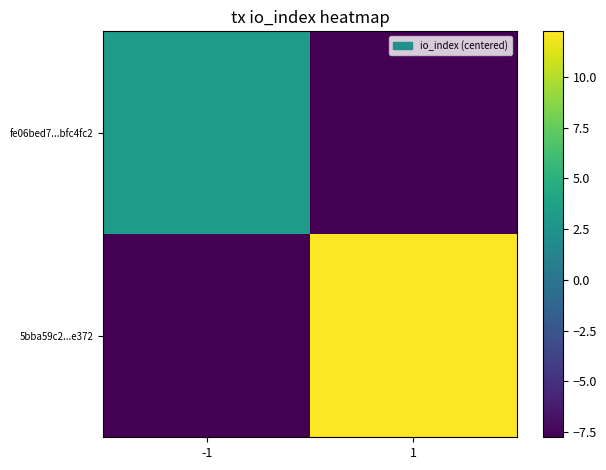

Reading left to right, extract all data points from this chart.

fe06bed7...bfc4fc2: -1=3.2	1=-7.8
5bba59c2...e372: -1=-7.8	1=12.2